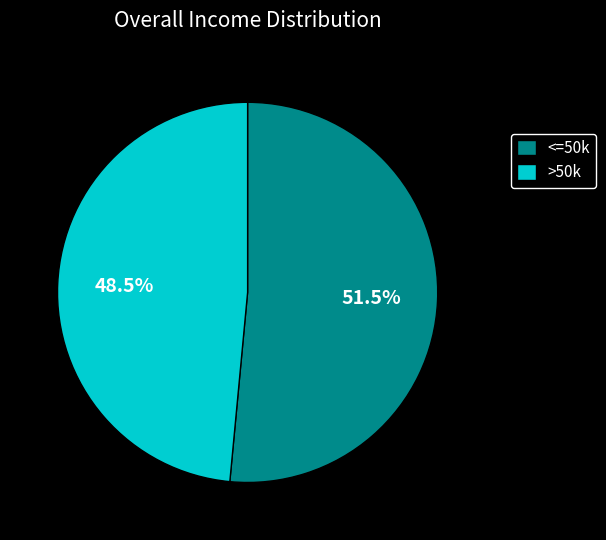

Rank the categories by value from highest to lowest.

<=50k, >50k